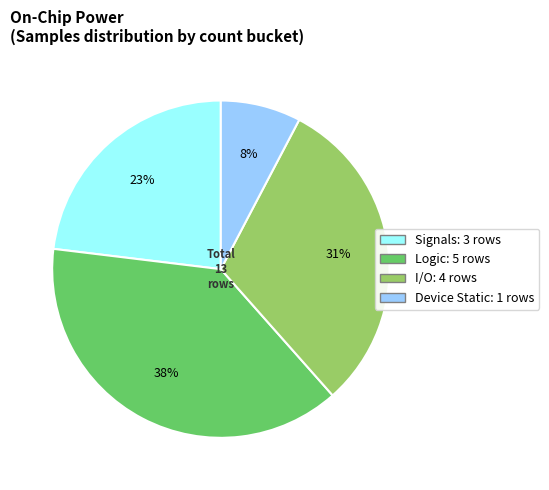

Is there any slice that represents more than half of the pie?

No